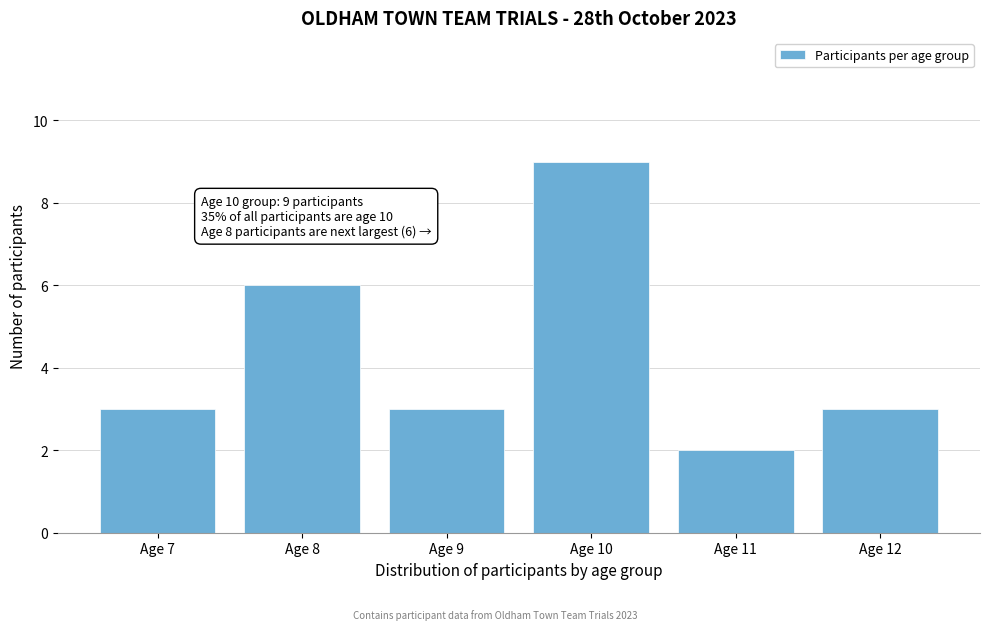

Reading right to left, extract all data points from this chart.

Age 12=3	Age 11=2	Age 10=9	Age 9=3	Age 8=6	Age 7=3